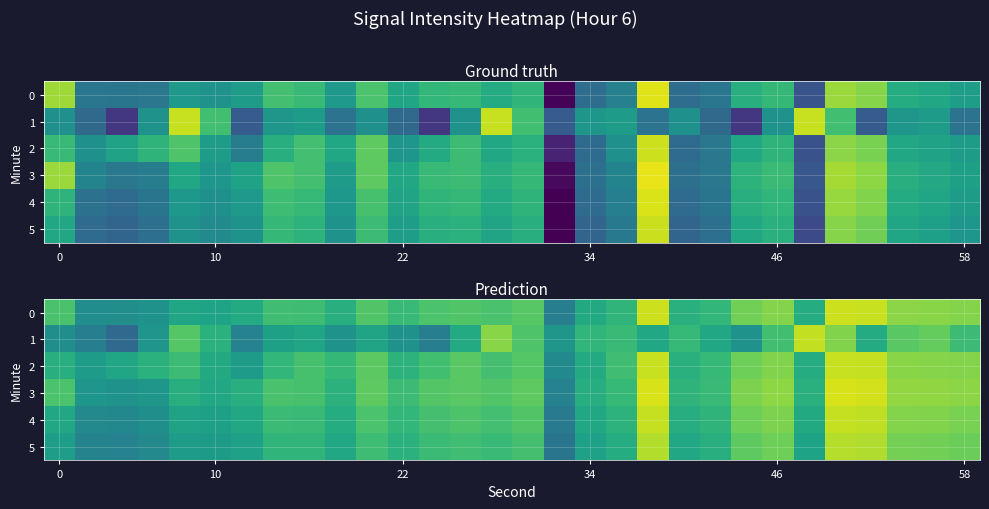

What is the total value across all series at 25?

-744.2